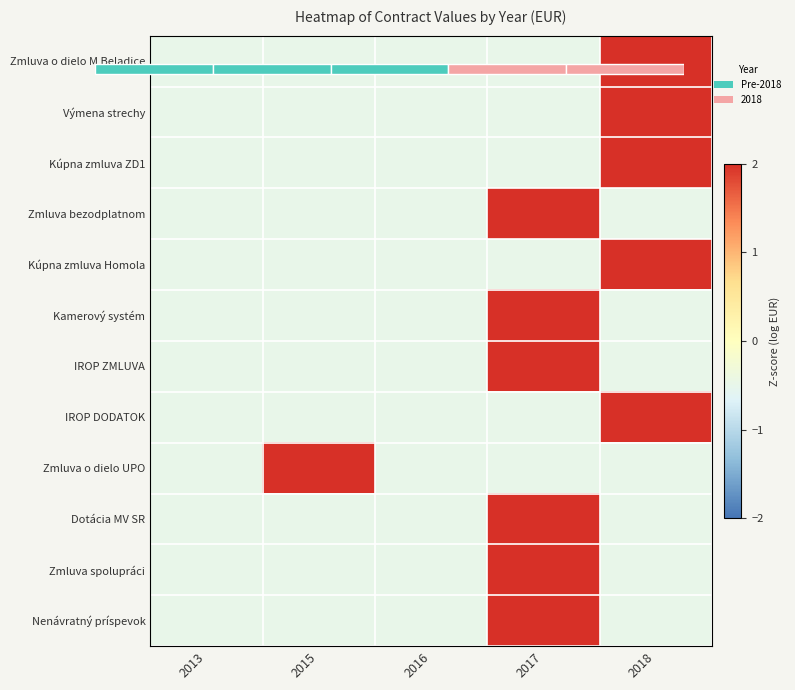

How many distinct data groups are displayed?

12